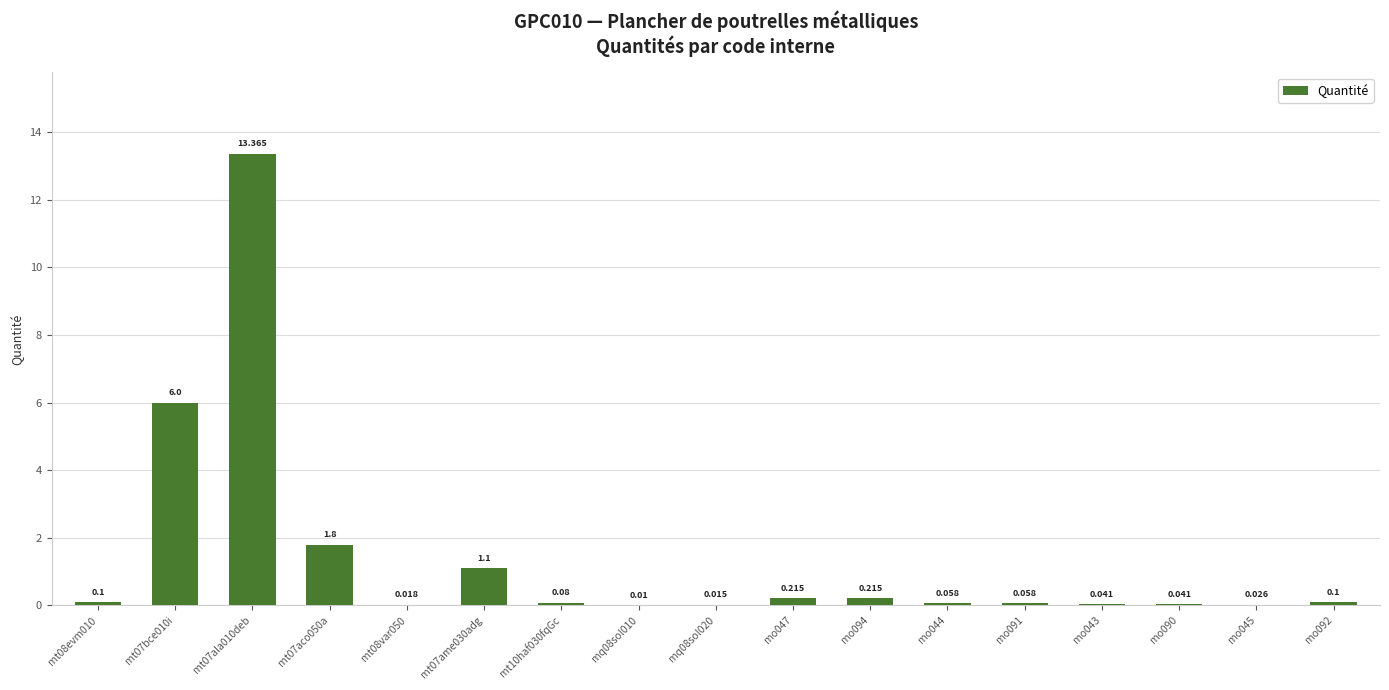

How many categories are shown in the chart?

17